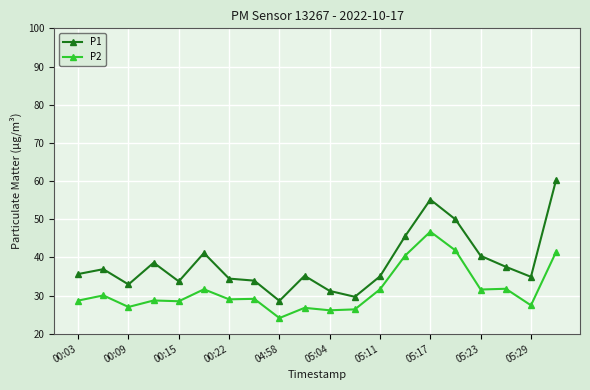

True or false: P1 and P2 intersect in this chart.

False